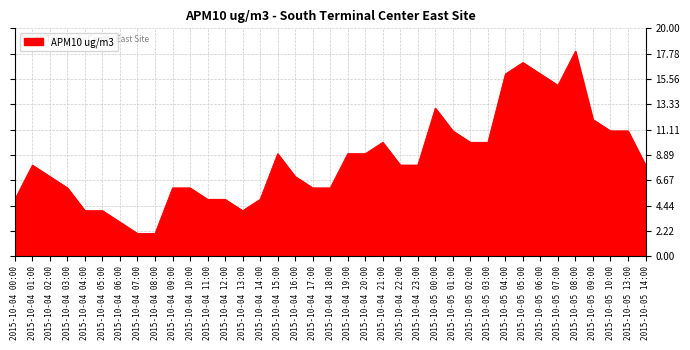

The chart shows a value of 6 at 2015-10-04 15:00. True or false?

False